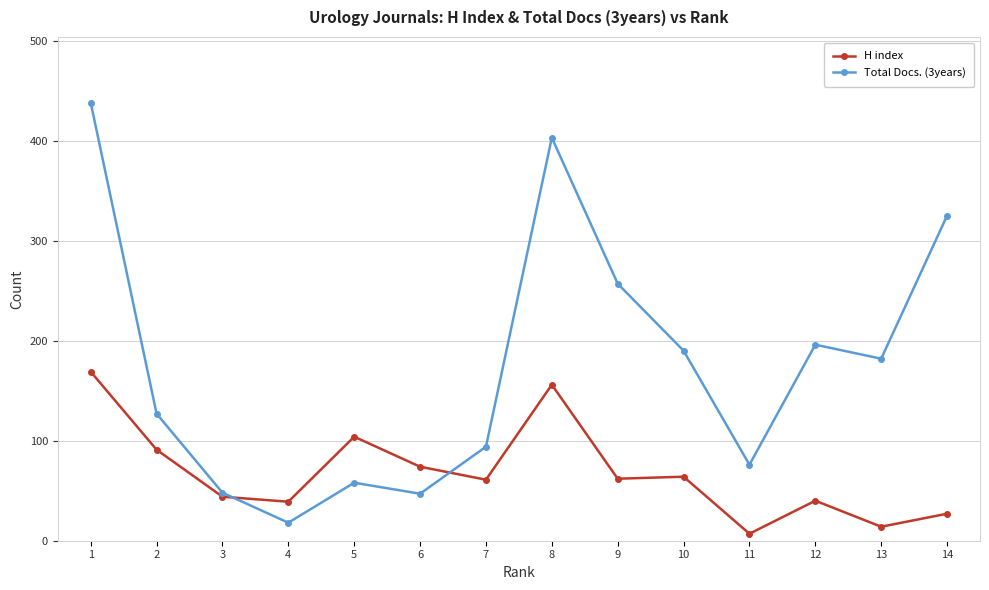

How many intersections are there between H index and Total Docs. (3years)?

2